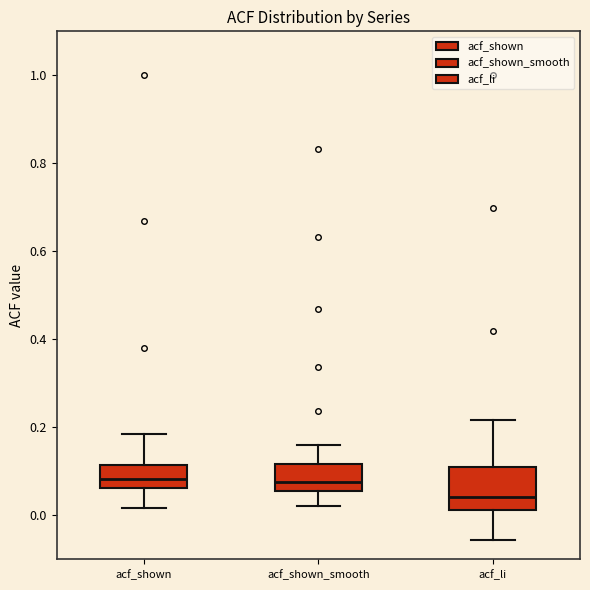

Reading left to right, transcribe this box plot: for each box, give where its median line is, the range the box spans, and where its two whiskers end, as read against the y-axis. The values are not printed on the chart, so give them approximately, as read against the axis.

acf_shown: median 0.08, box 0.06 to 0.12, whiskers 0.02 to 0.18
acf_shown_smooth: median 0.08, box 0.06 to 0.12, whiskers 0.02 to 0.16
acf_li: median 0.04, box 0.02 to 0.12, whiskers -0.06 to 0.22